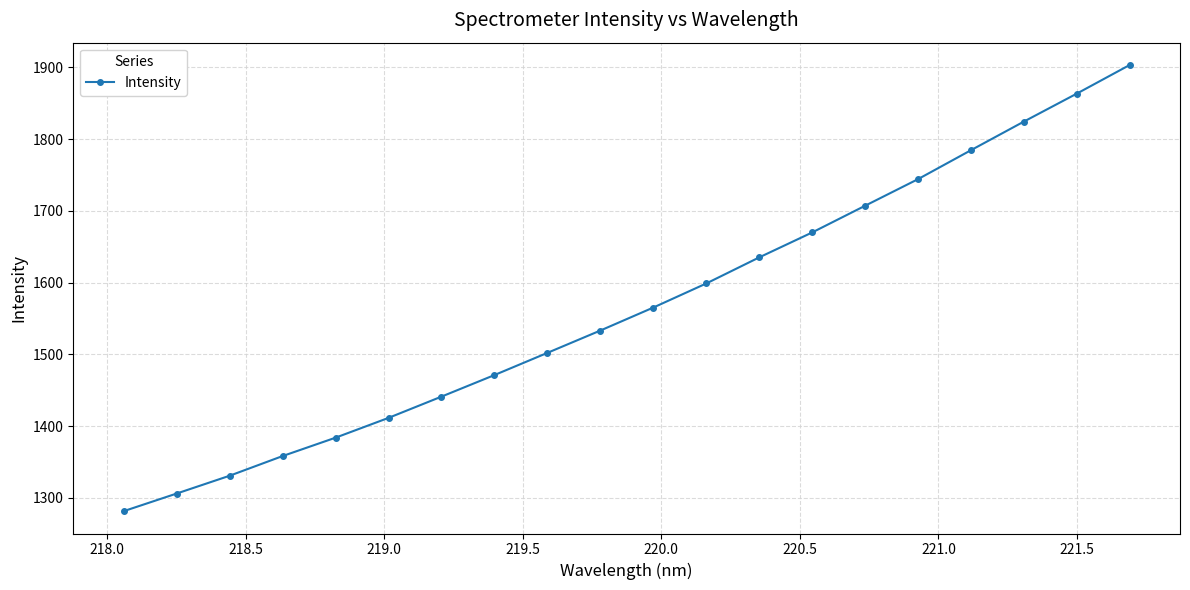

What is the average value?

1565.7